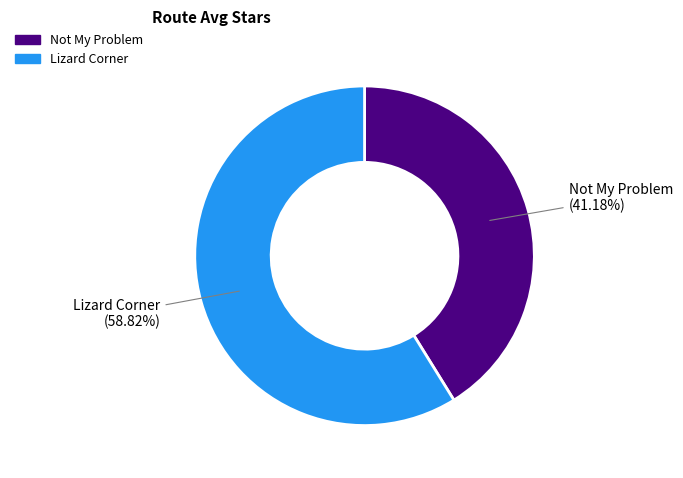

What is the smallest slice in the pie chart?

Not My Problem